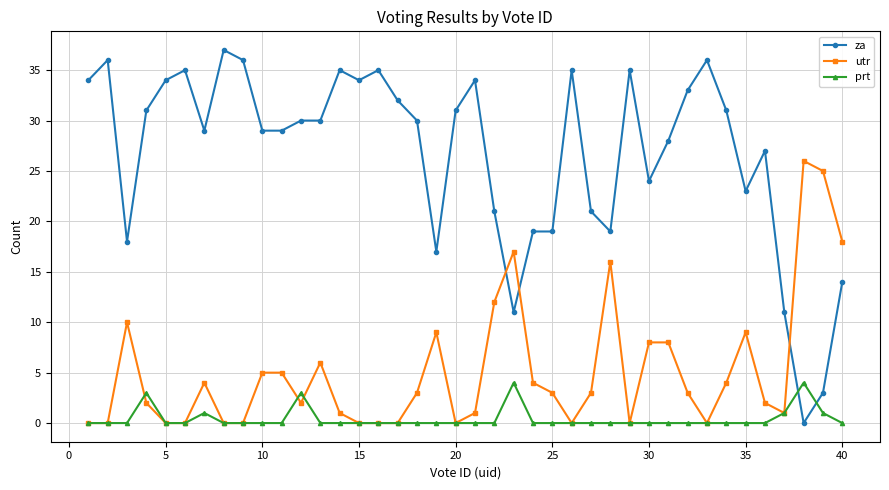

Which series has the largest total across all categories?

za